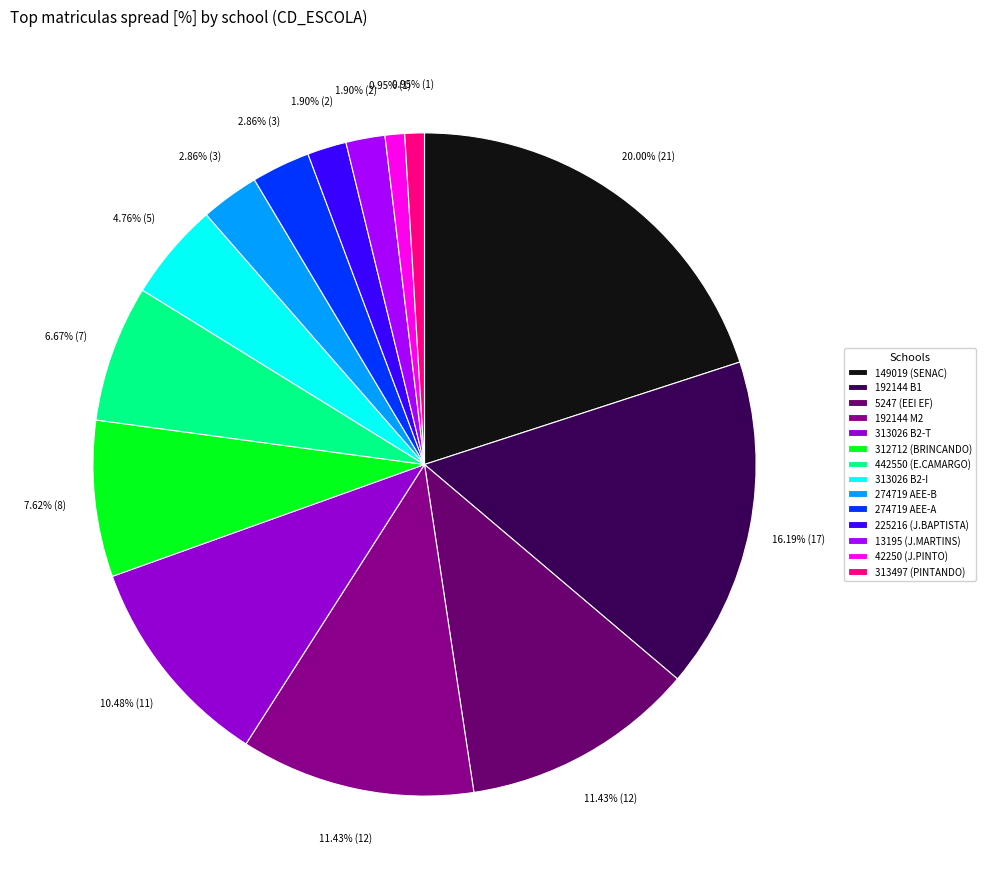

Is there any slice that represents more than half of the pie?

No